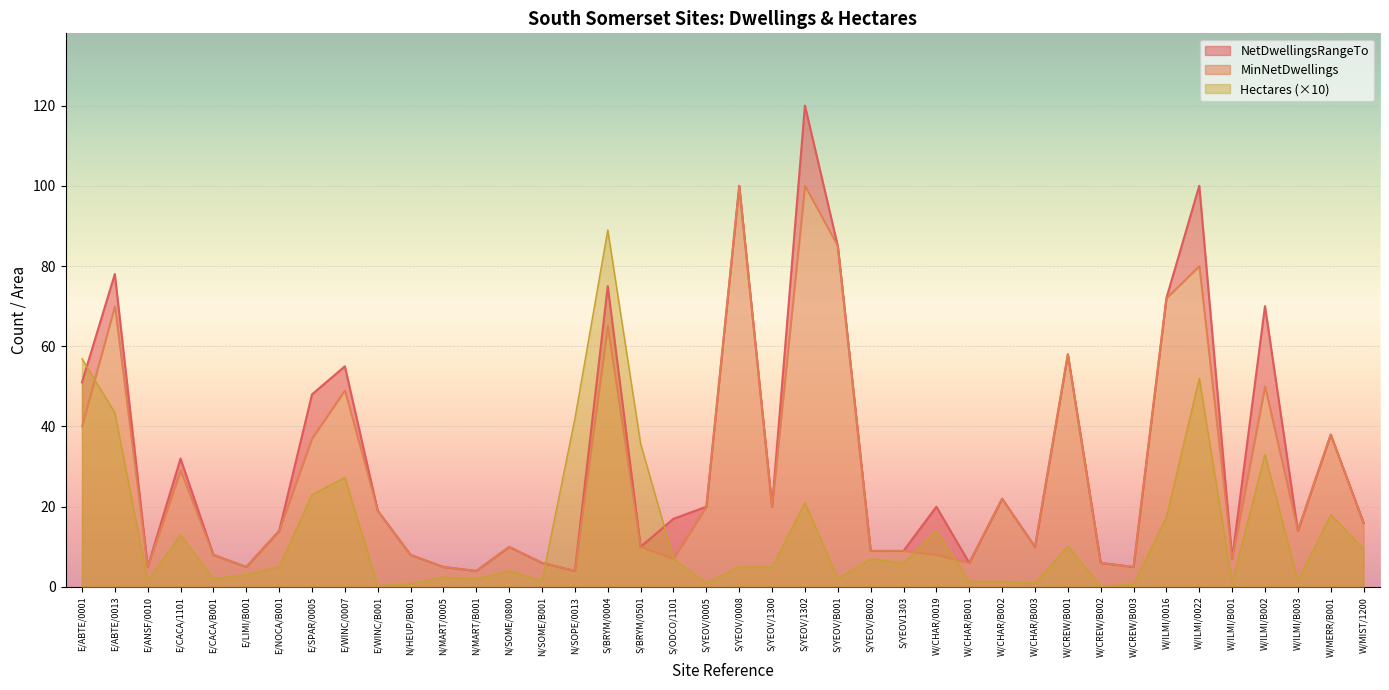

What is the difference between the highest and lowest values at W/CHAR/0019?

12.0